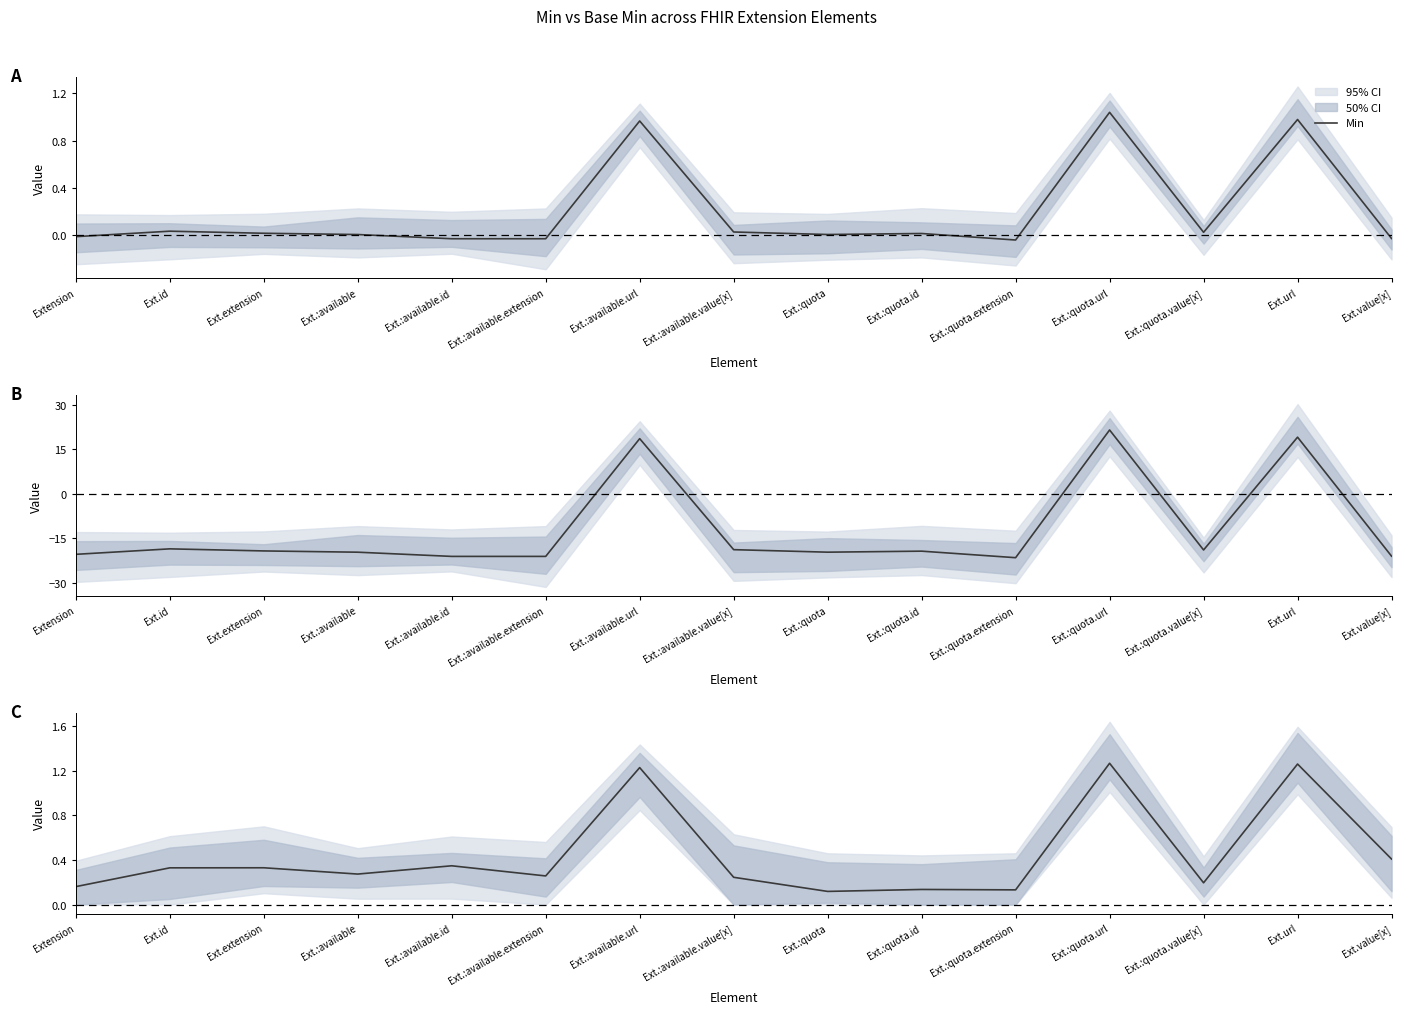

Does the chart display data point markers on the line(s)?

No